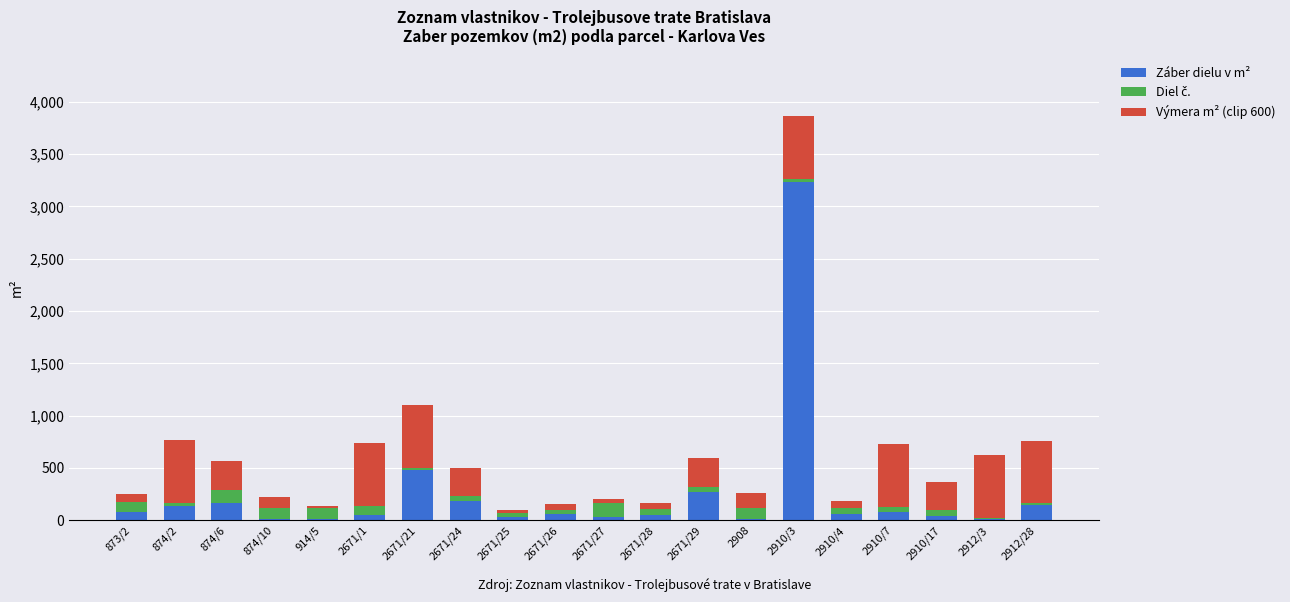

What is the total value across all series at 2671/21?

1103